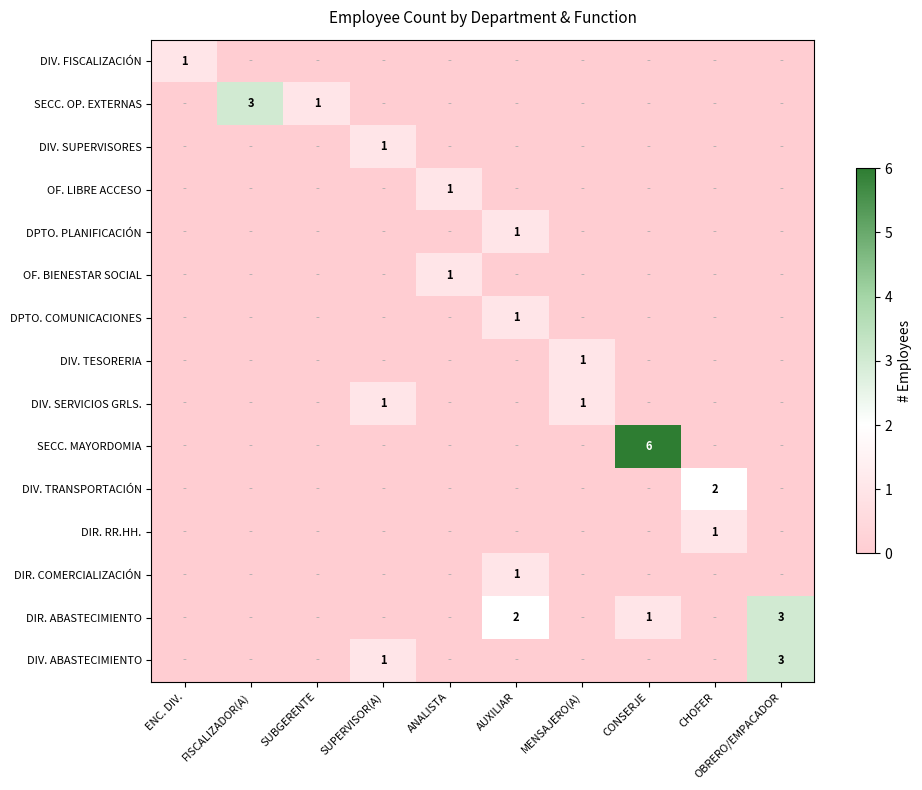

The DIR. ABASTECIMIENTO series shows 1 at AUXILIAR. True or false?

False